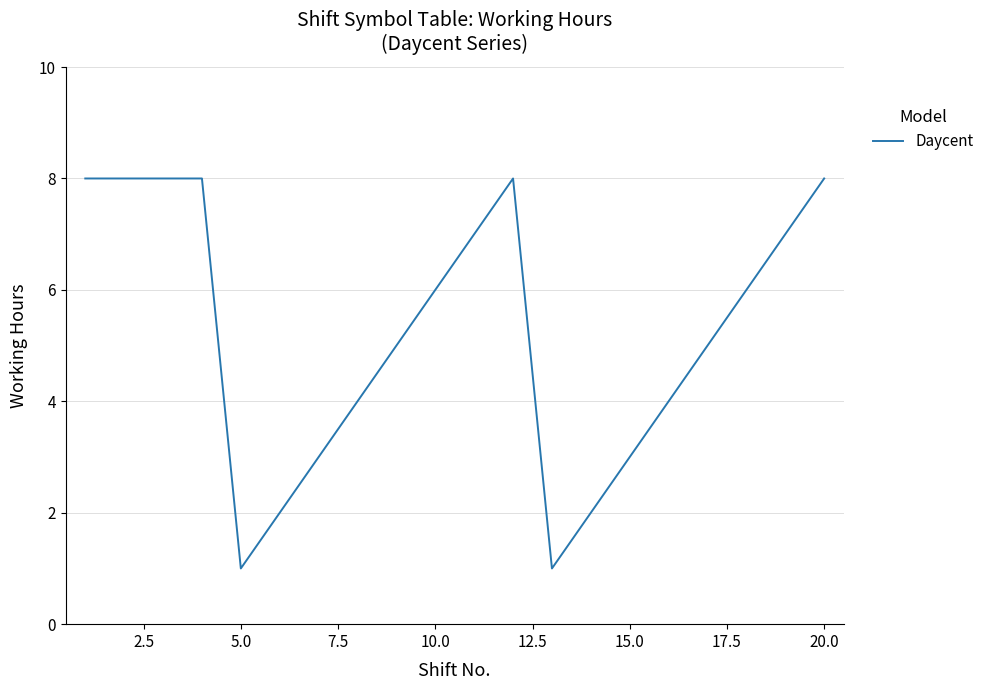

What is the greatest value displayed?

8